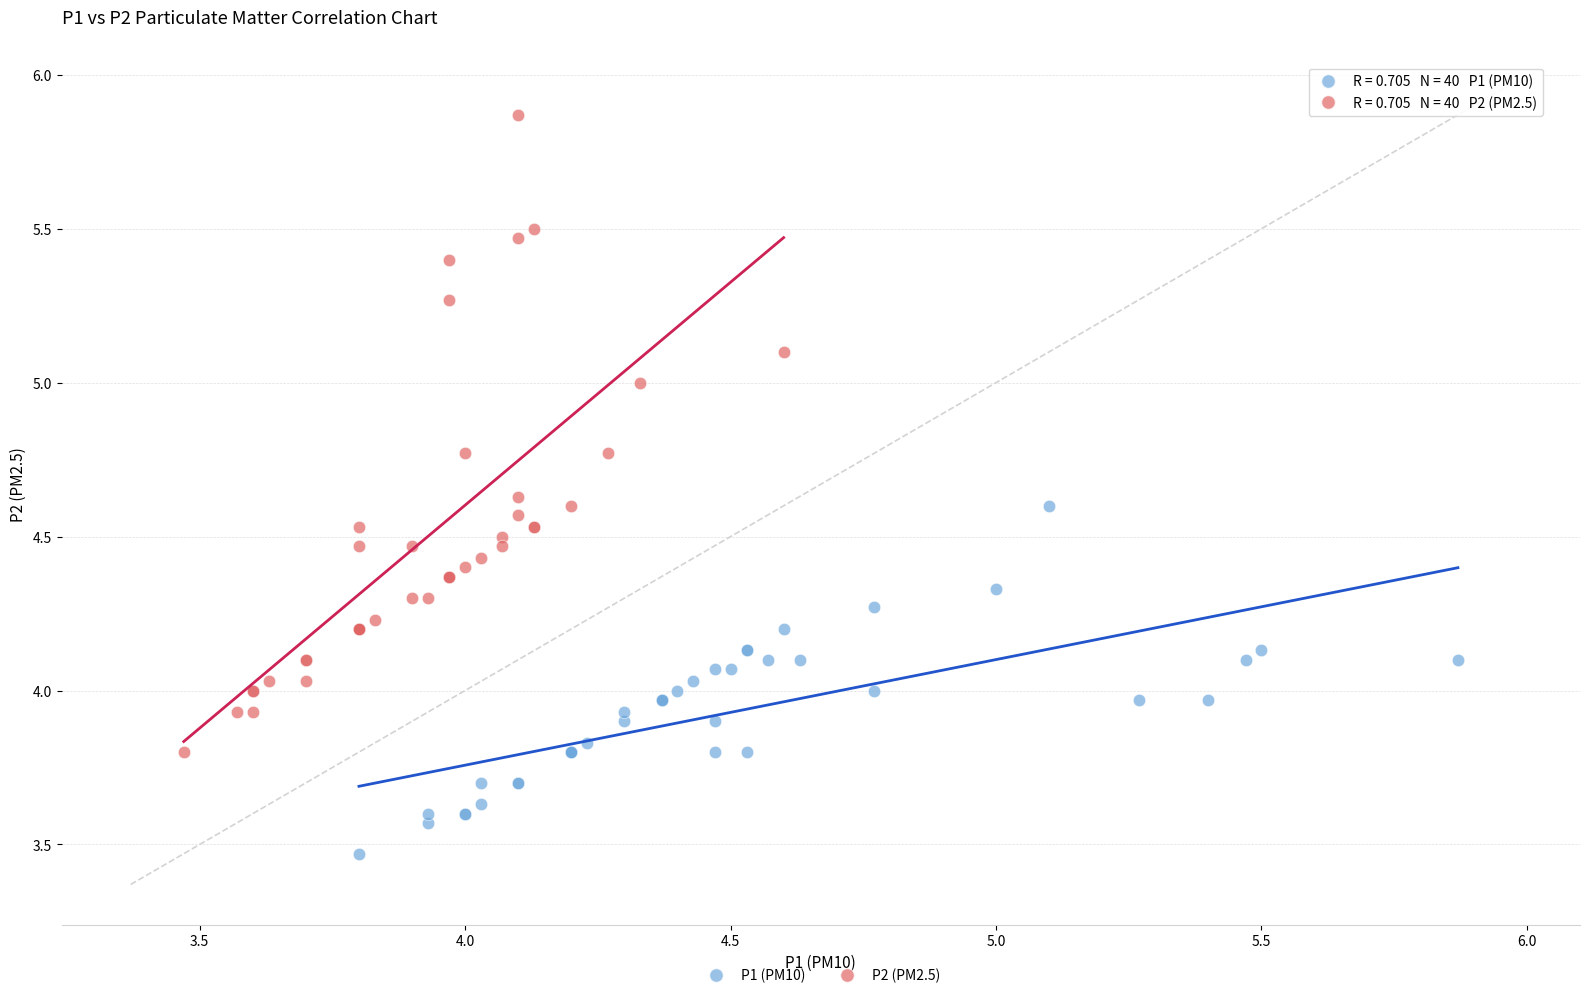

Which series reaches the maximum Y coordinate?

P2 (PM2.5)